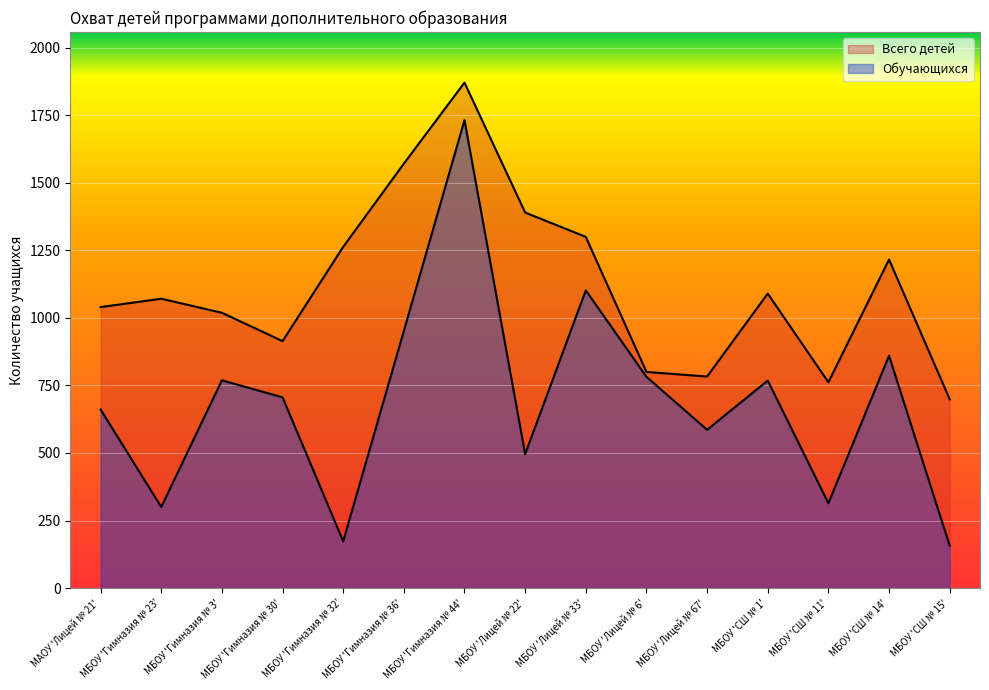

What is the smallest value displayed?

157